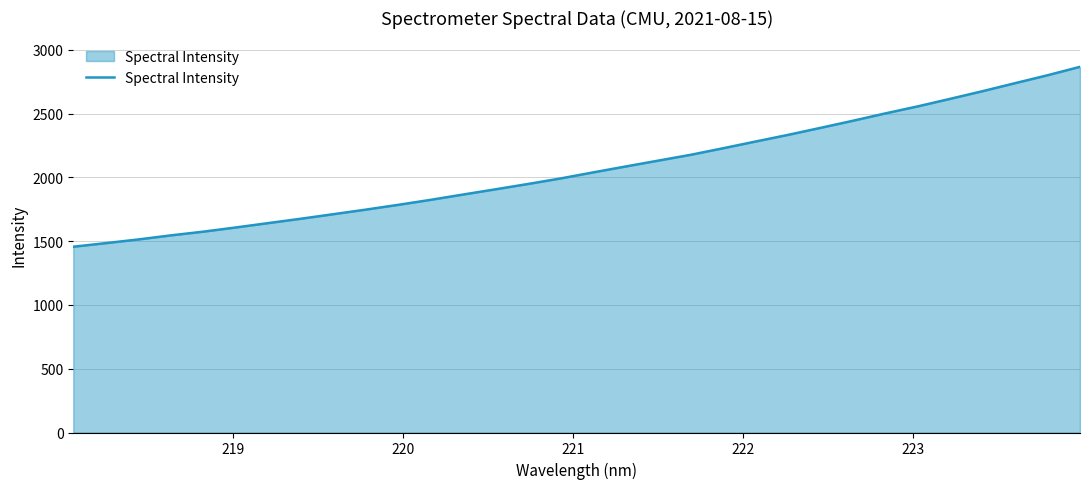

What is the minimum value shown in the chart?

1456.6